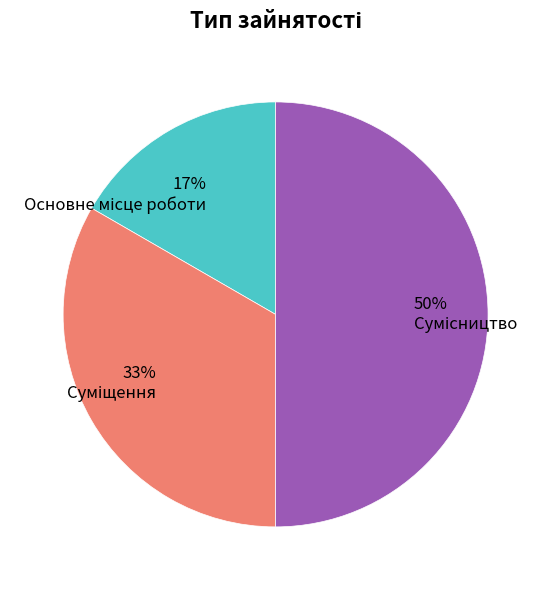

To the nearest percent, what is the average slice percentage?

33%